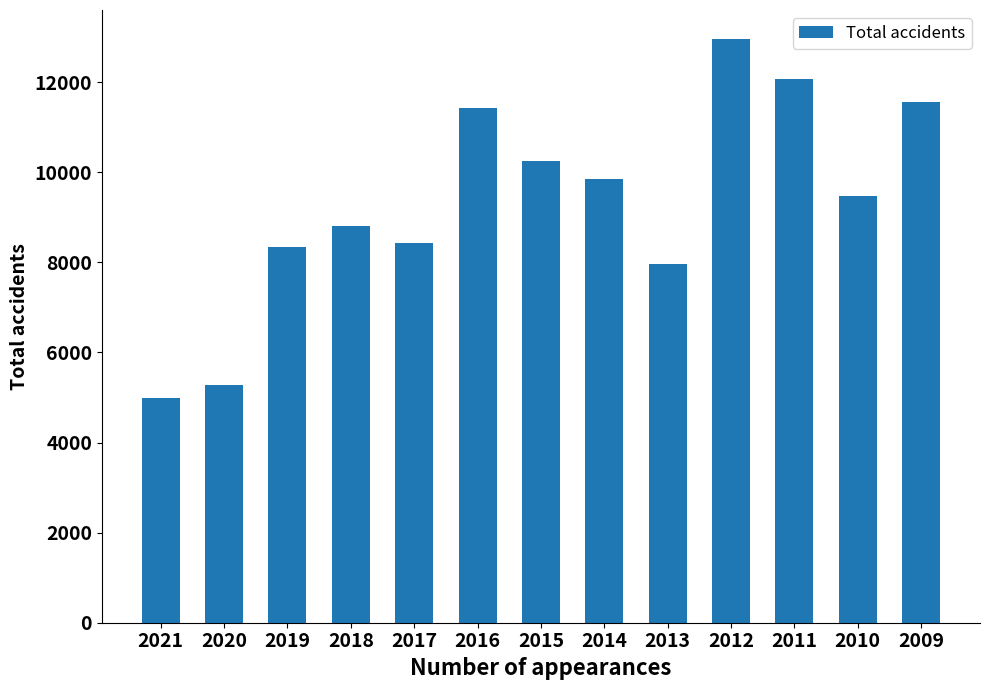

What is the value of the 9th bar from the left?

7966